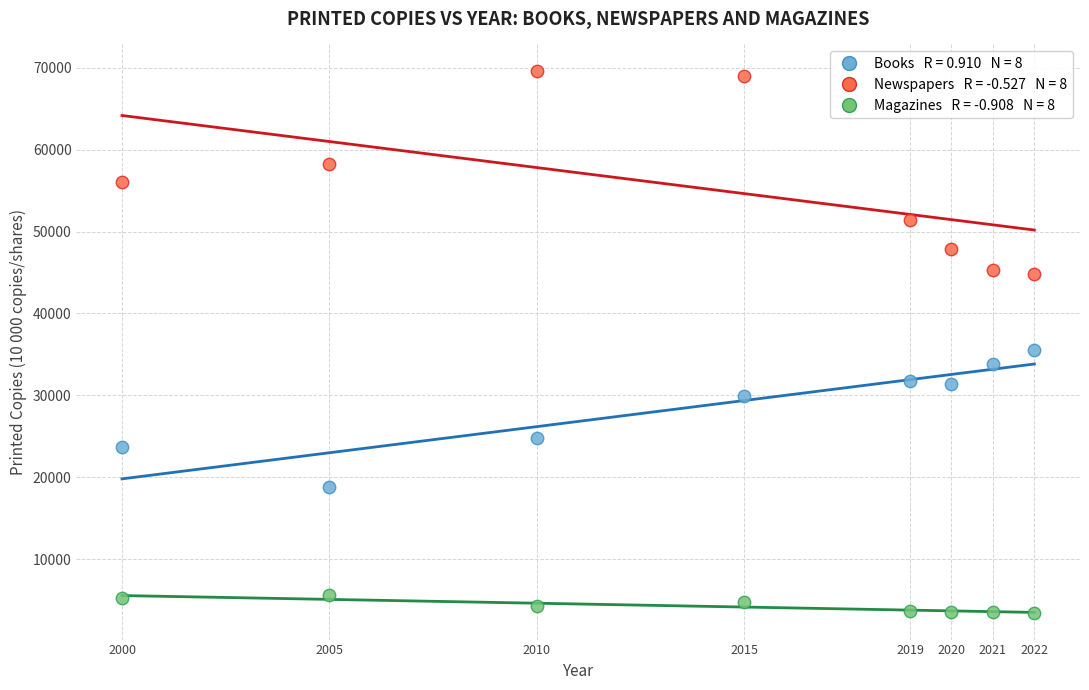

Across all series, what Y value is closest to 36526?

35581.0